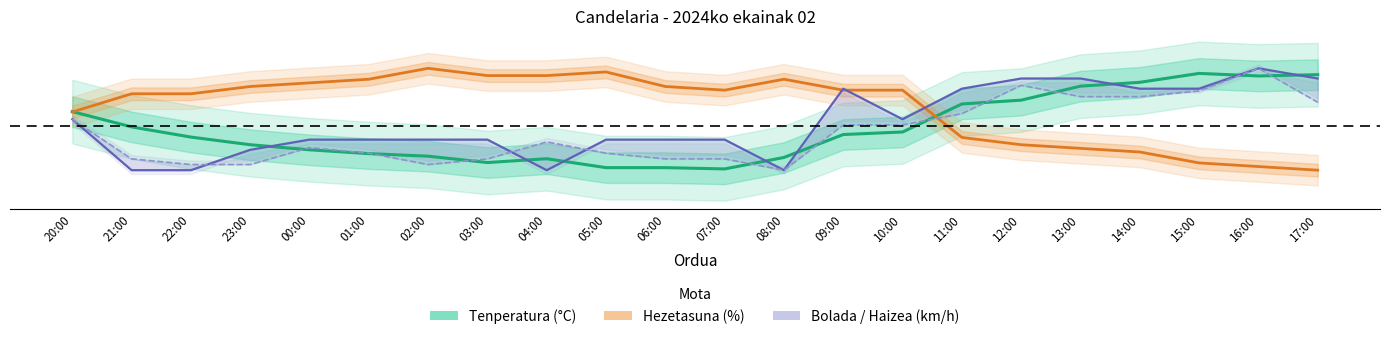

What position from the left is 00:00?

5